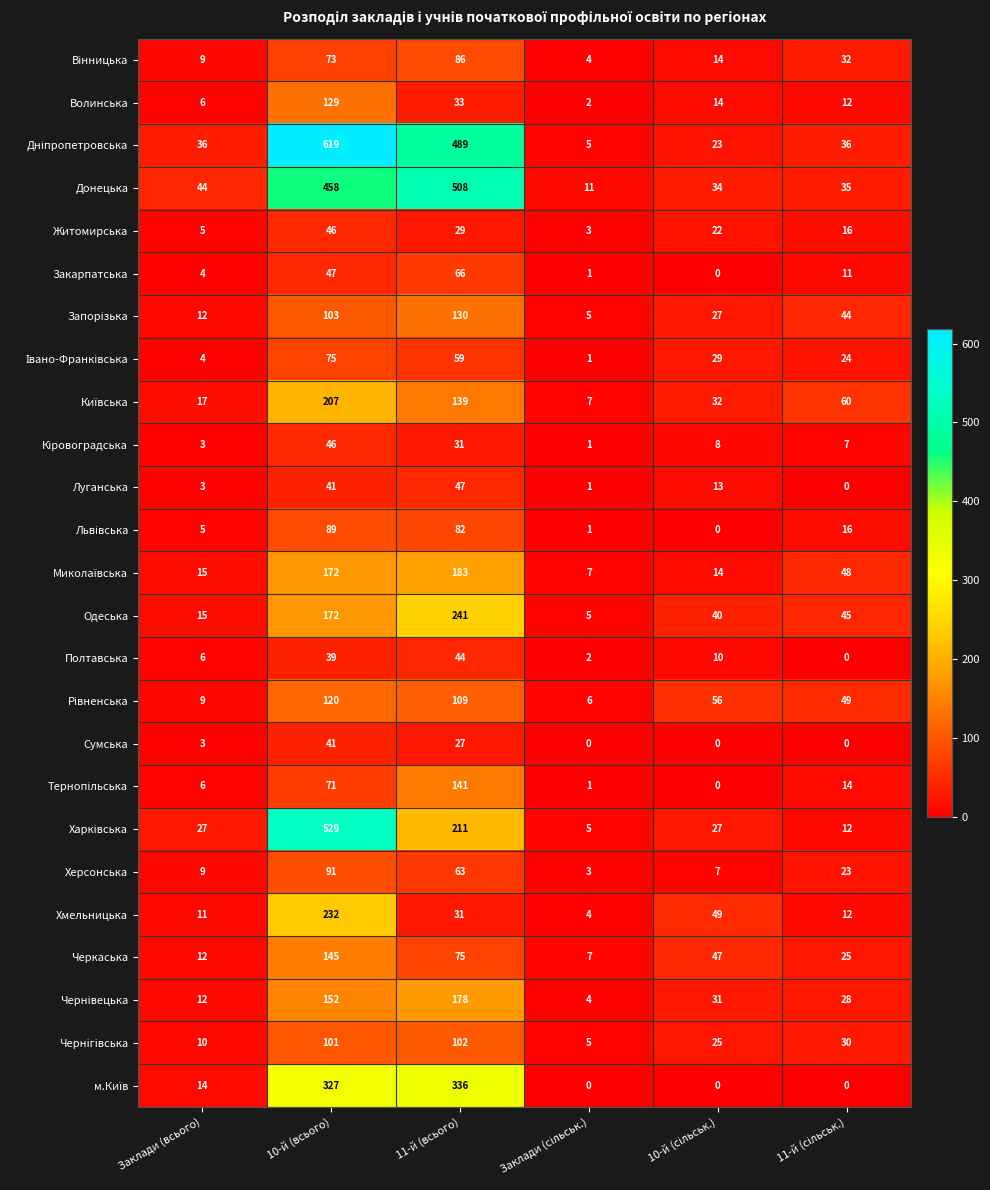

What is the difference between the highest and lowest values at 11-й (всього)?

481